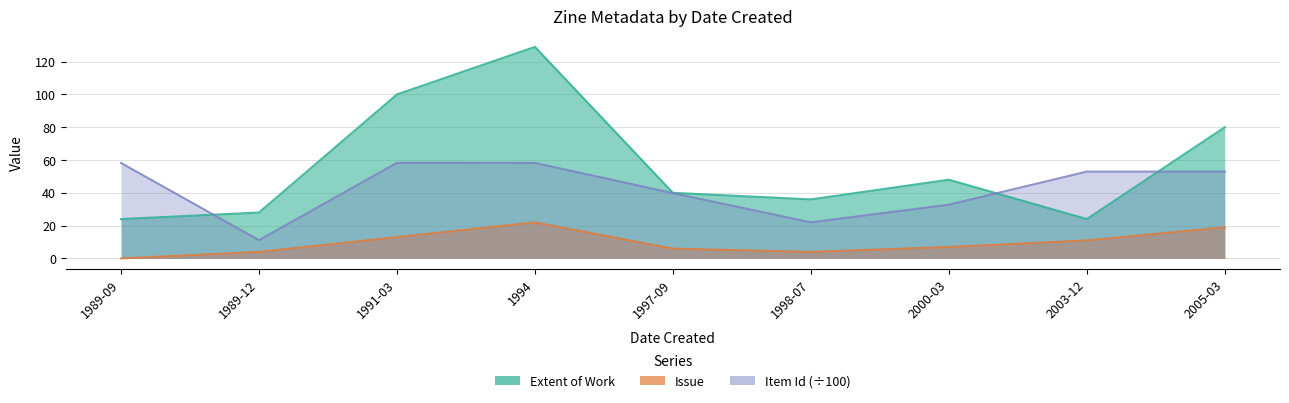

How many lines are shown in the chart?

3